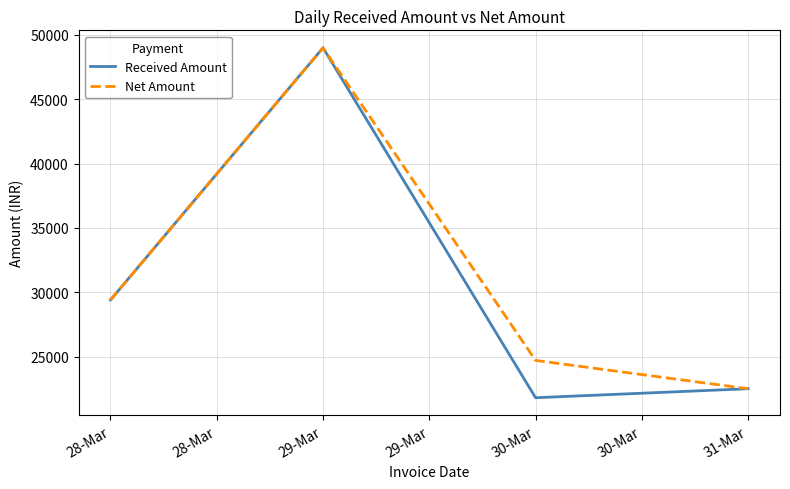

What are all the series names shown in the legend?

Received Amount, Net Amount